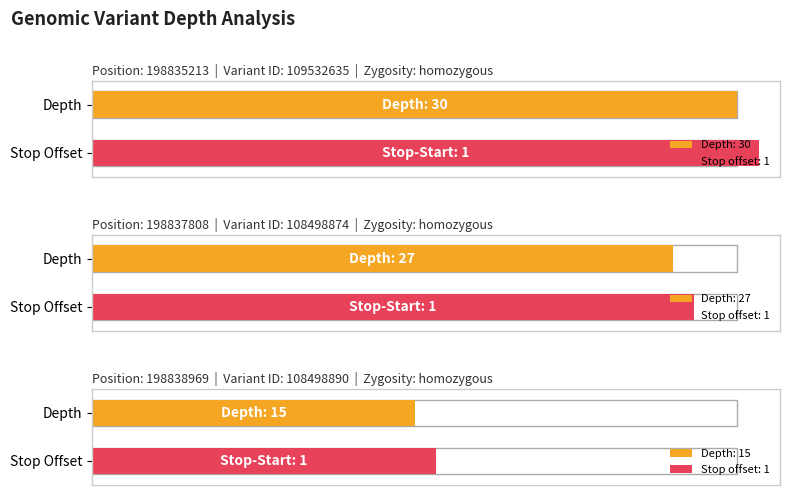

What is the difference between the values at 198835213 and 198838969?

15